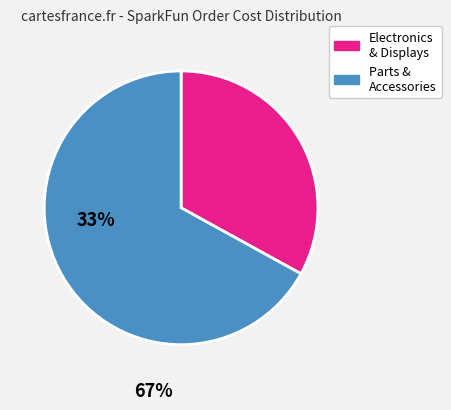

How many segments does this pie chart have?

2